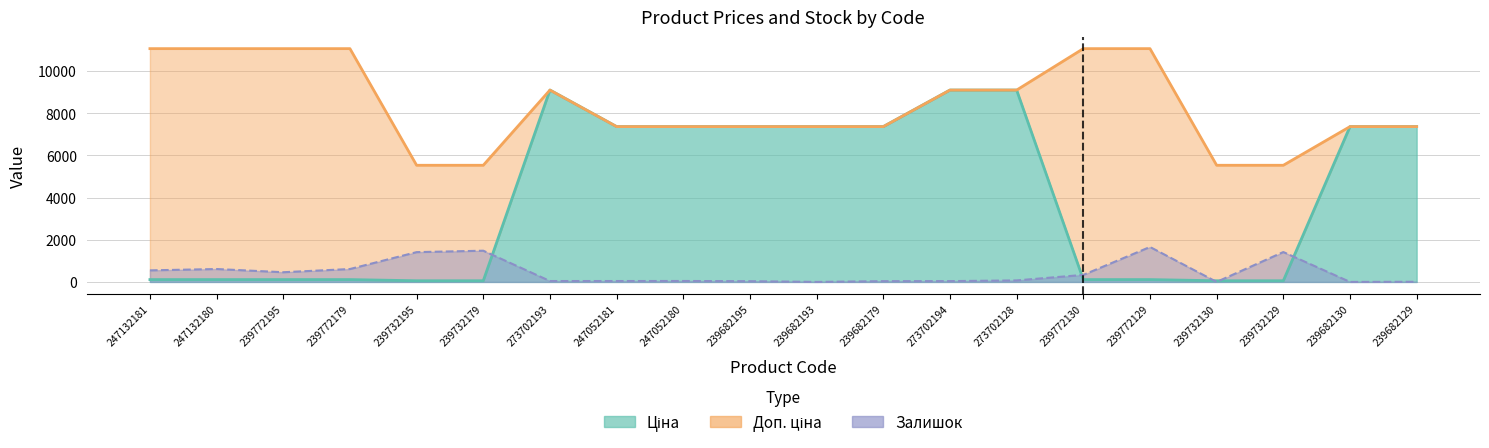

What is the sum of the Ціна values at 239682193 and 239682179?

14720.4